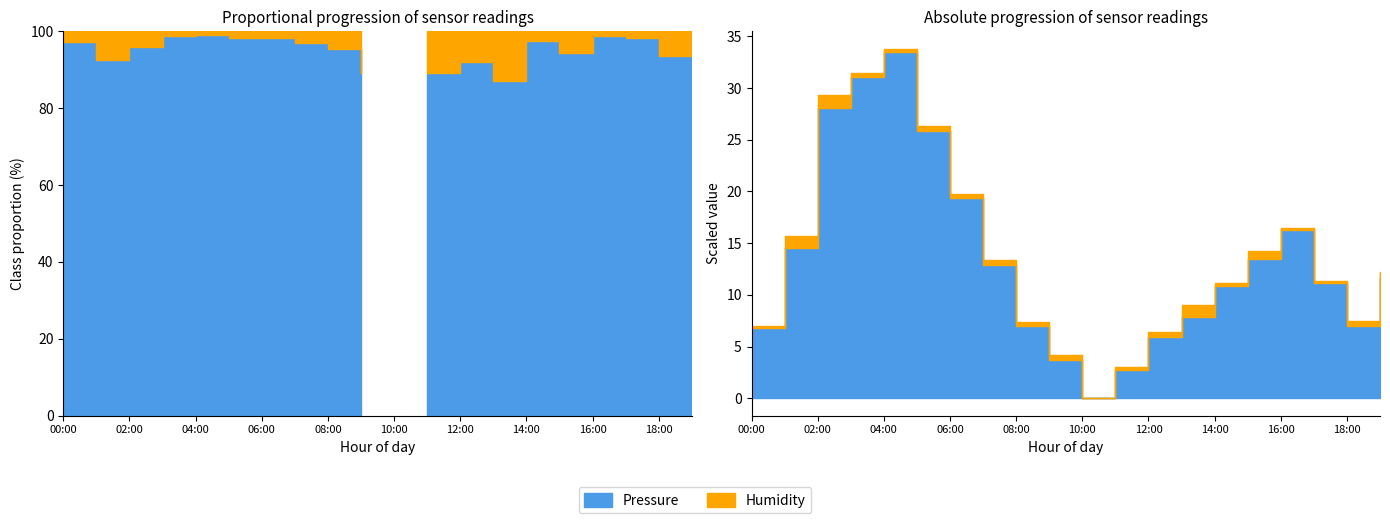

True or false: pressure and humidity intersect in this chart.

False